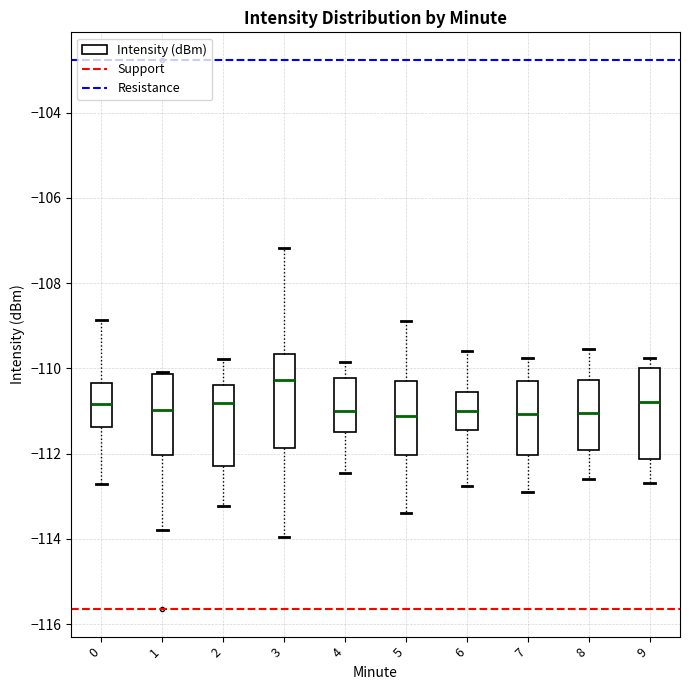

Where is the lower edge of the box at x = 3 on the y-axis? The values are not printed on the chart, so give them approximately, as read against the axis.

-111.8